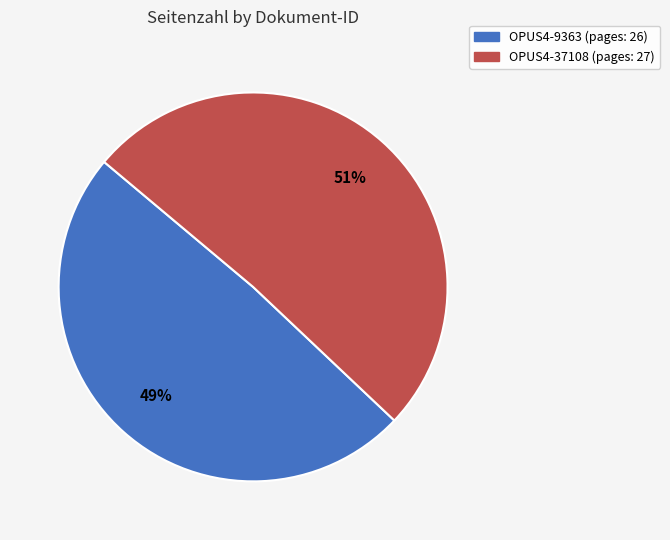

How many segments does this pie chart have?

2